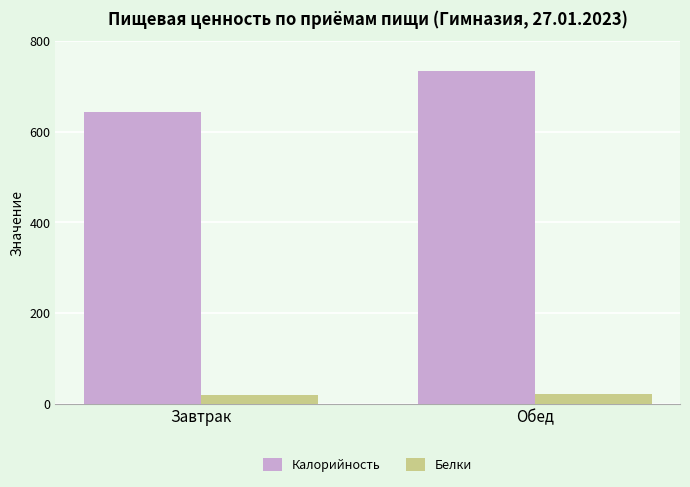

What is the minimum value for Калорийность?

644